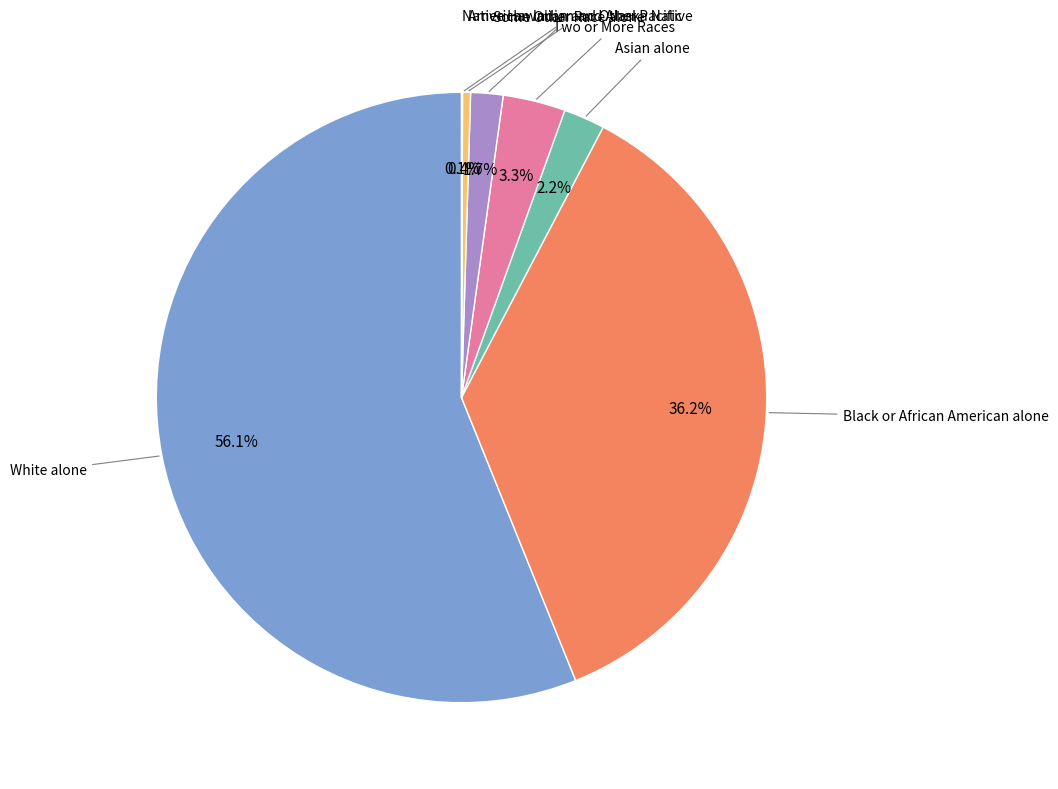

Is there any slice that represents more than half of the pie?

Yes